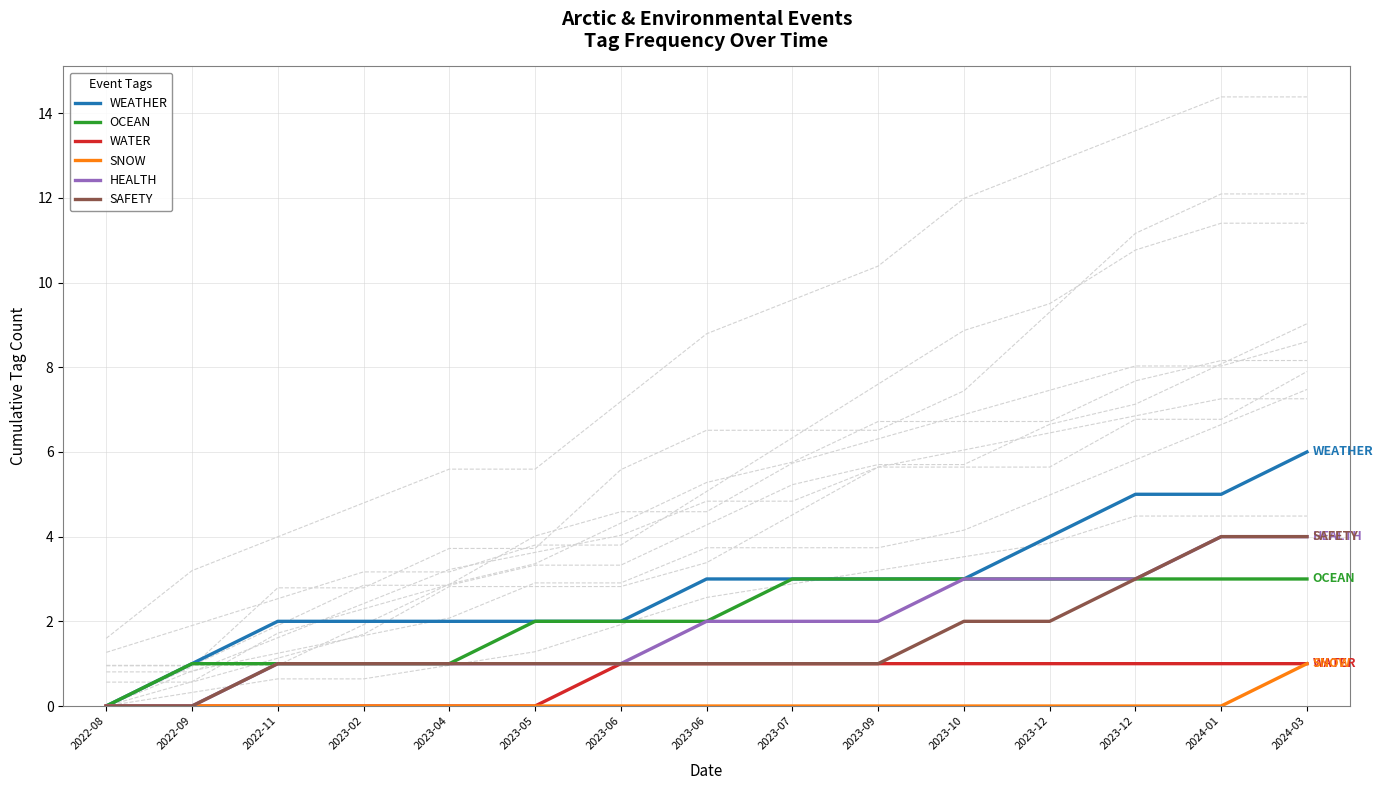

What are all the series names shown in the legend?

WEATHER, OCEAN, WATER, SNOW, HEALTH, SAFETY